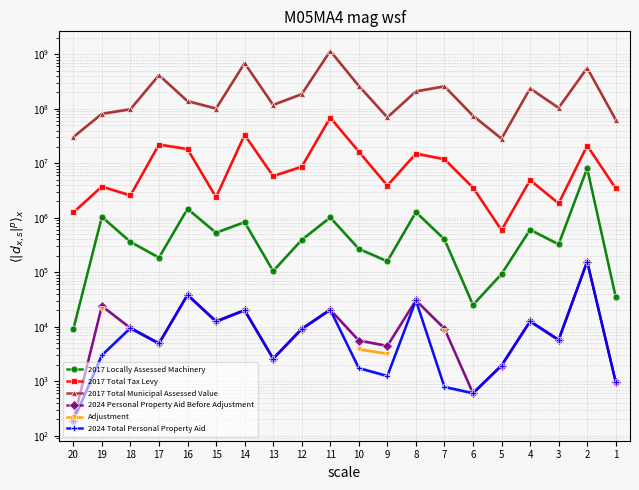

Where is the first local minimum for 2017 Total Municipal Assessed Value?

15